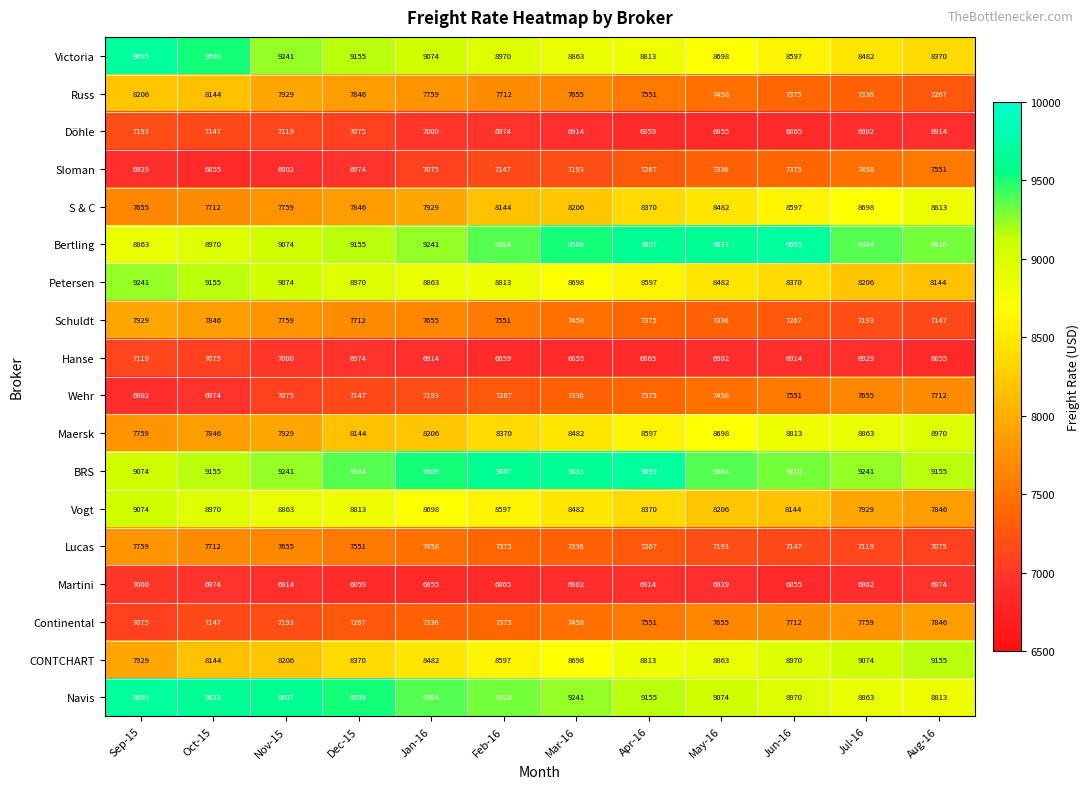

What is the sum of all BRS values?

112388